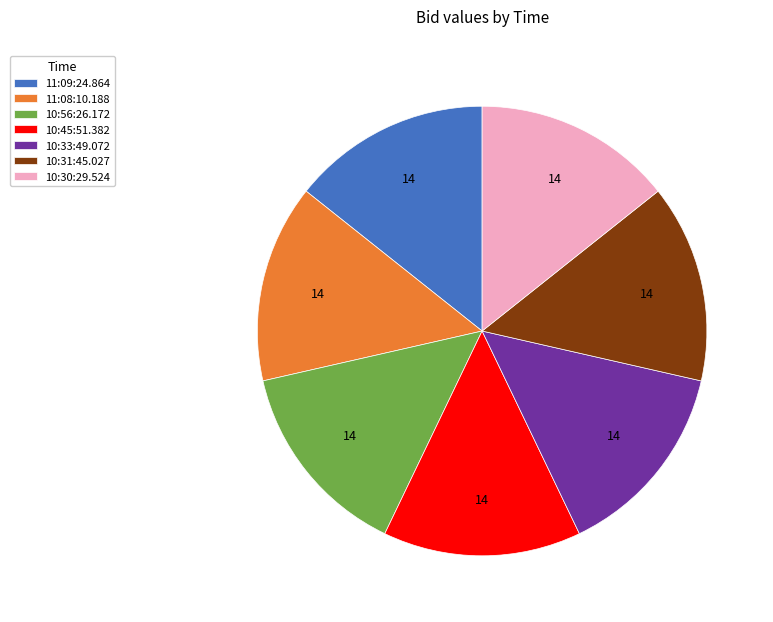

Does any single category account for the majority?

No